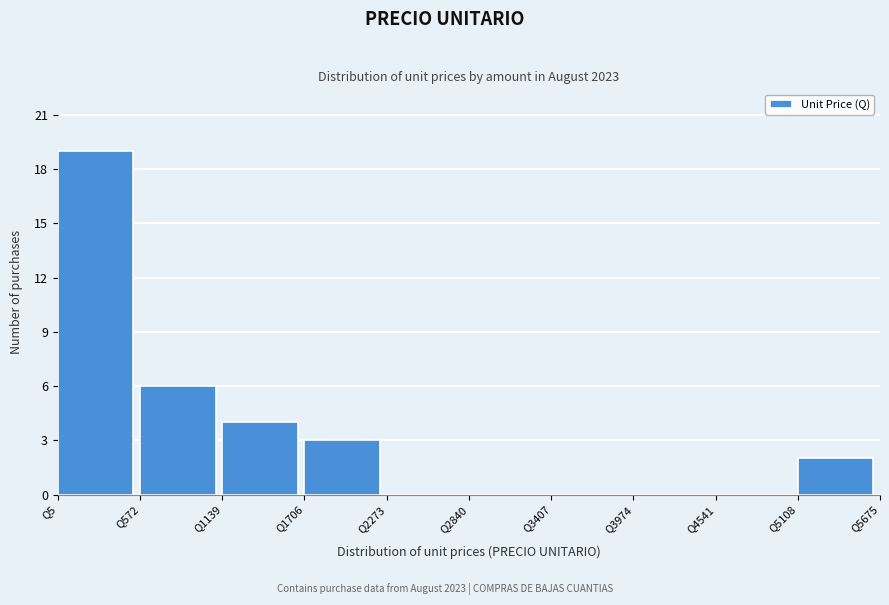

Reading left to right, transcribe this chart: for each bar, give the range it covers on the x-axis and its height. Neither the bar edges nor the heights are printed on the chart, so give them approximately, as read against the axes.

0 to 600: 19
600 to 1100: 6
1100 to 1700: 4
1700 to 2300: 3
2300 to 2800: 0
2800 to 3400: 0
3400 to 4000: 0
4000 to 4500: 0
4500 to 5100: 0
5100 to 5700: 2